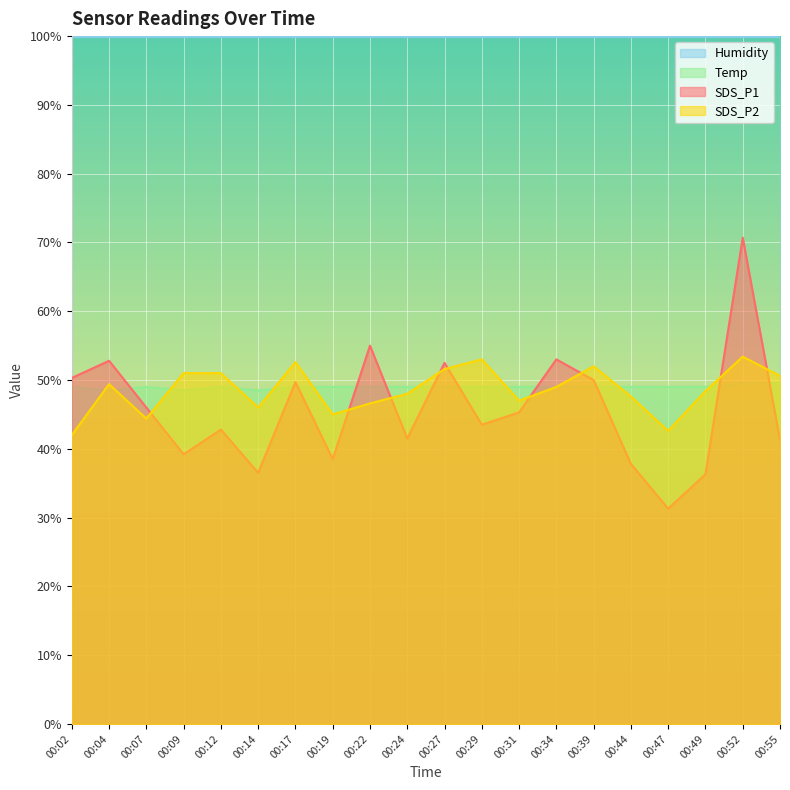

How many data points does each series have?

20